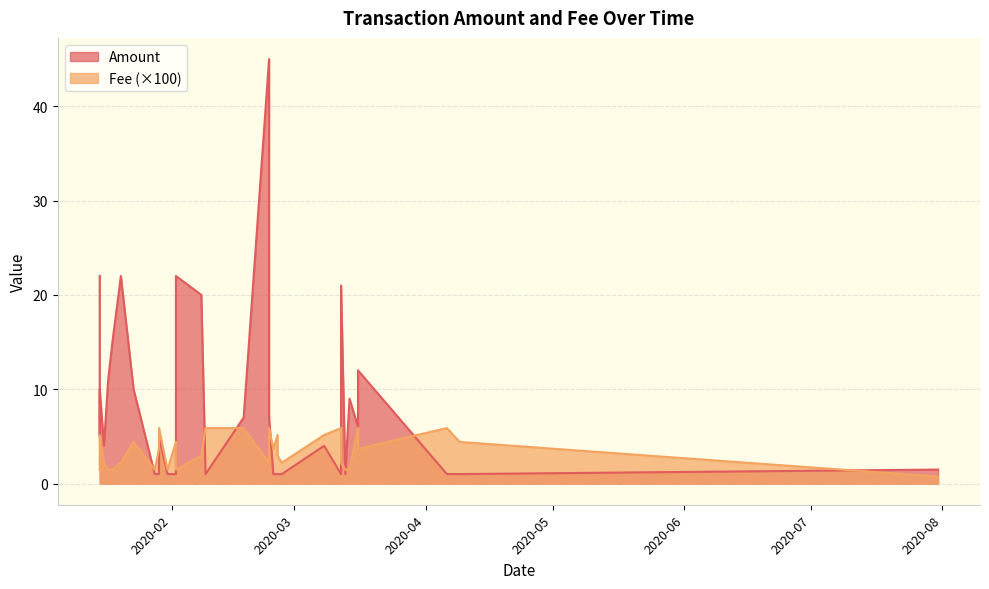

In Fee, how many points are higher than both neighbors (excluding endpoints)?

8